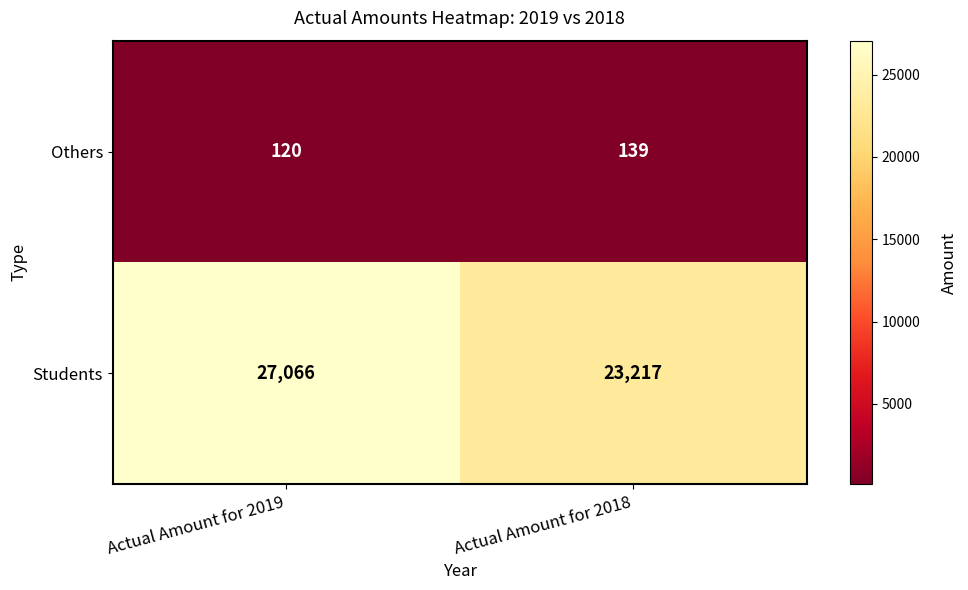

Which series has the widest spread of values?

Students